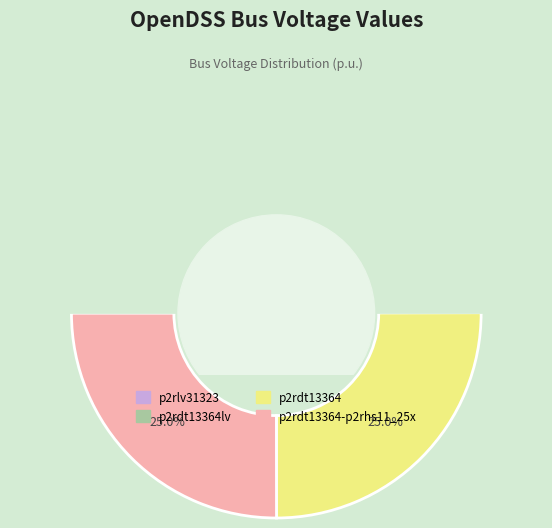

Approximately how many times larger is the value at p2rdt13364 compared to p2rlv31323?

1.0